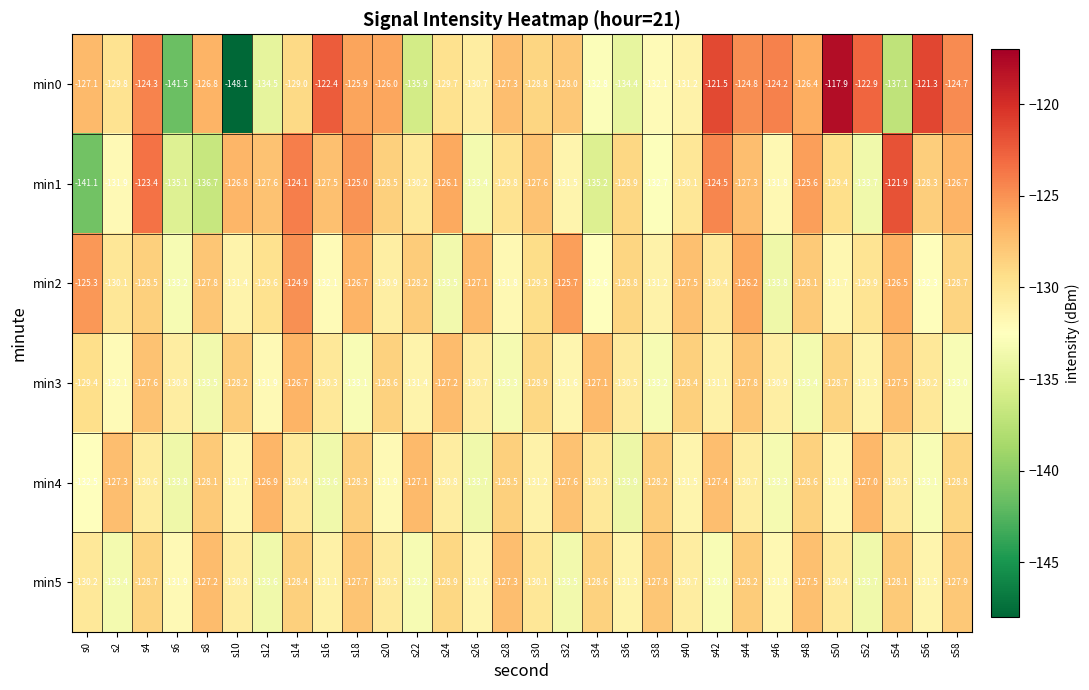

What is the minimum value shown in the chart?

-148.1